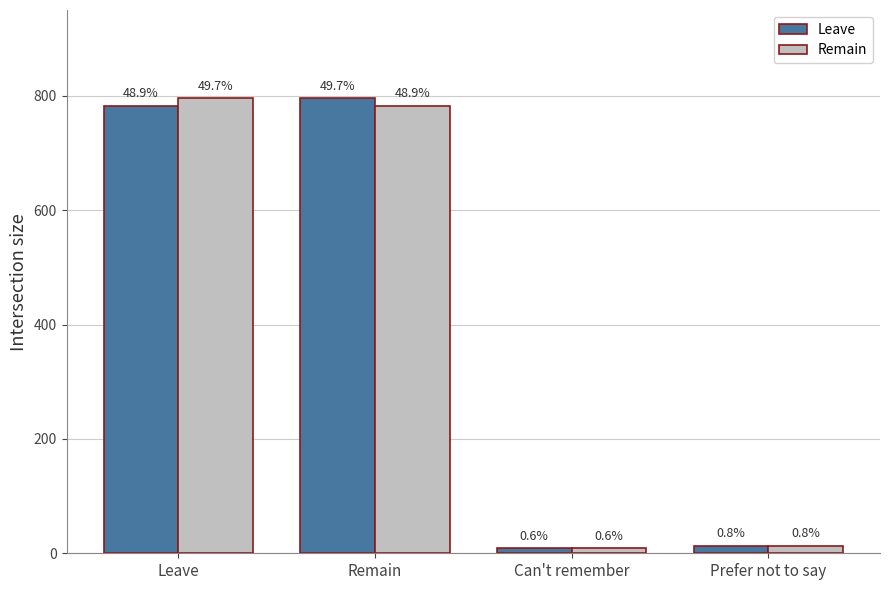

Where is Leave nearest to the value 402?

Leave